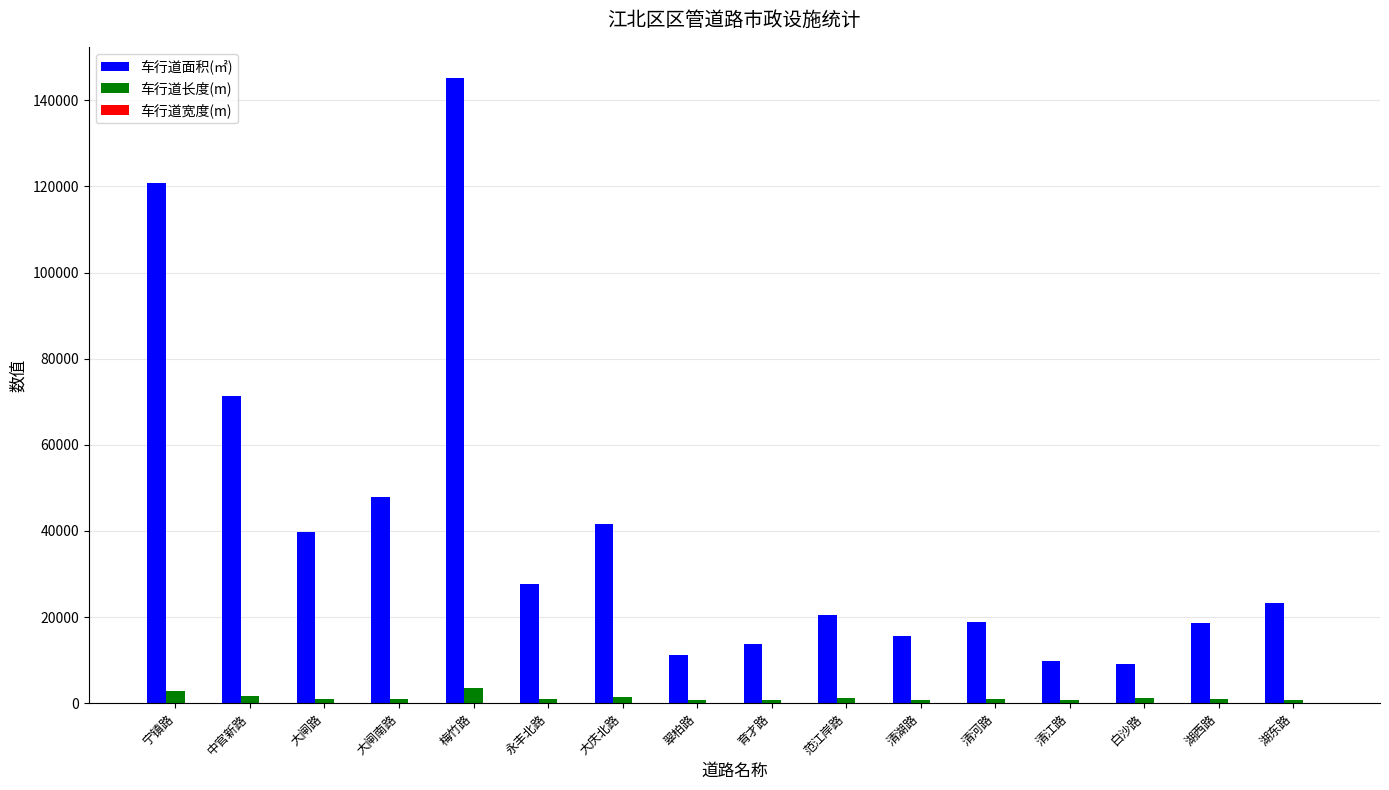

At which category is the sum across all series the highest?

梅竹路